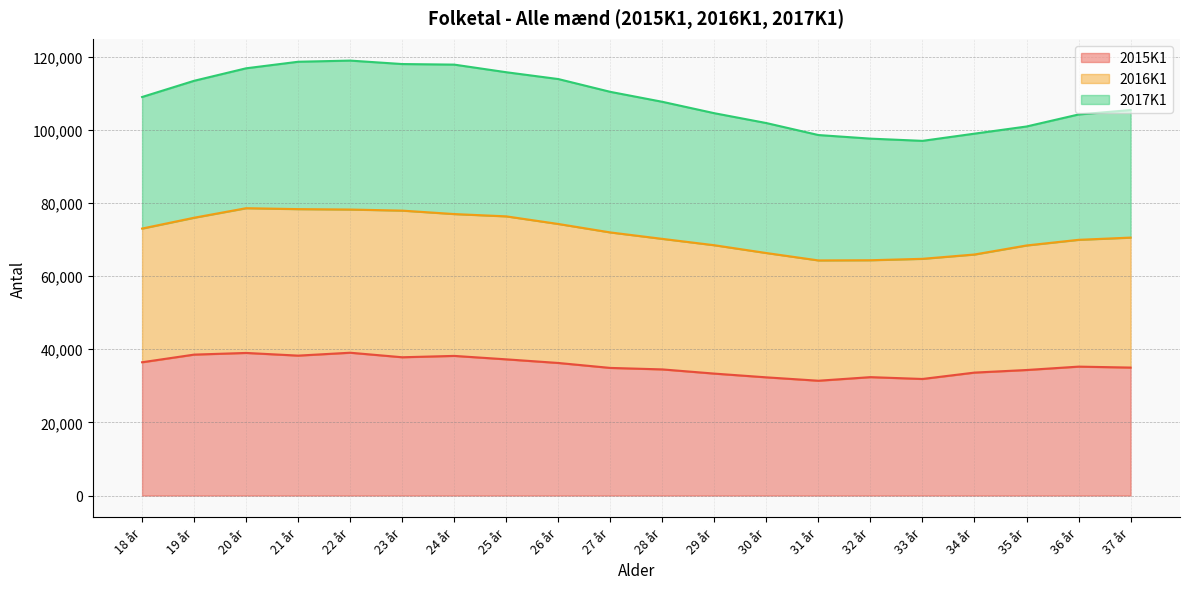

What is the maximum value for 2015K1?

39039